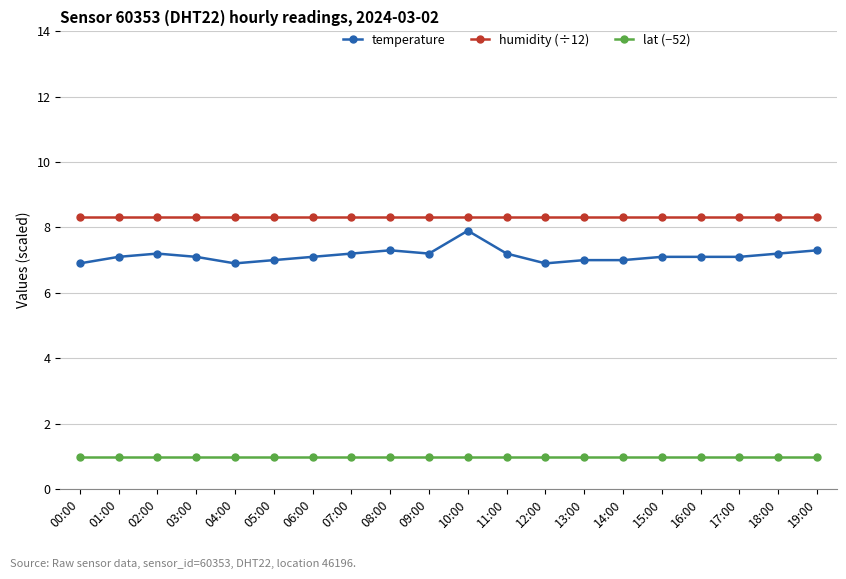

At how many categories does at least one series exceed 2?

20